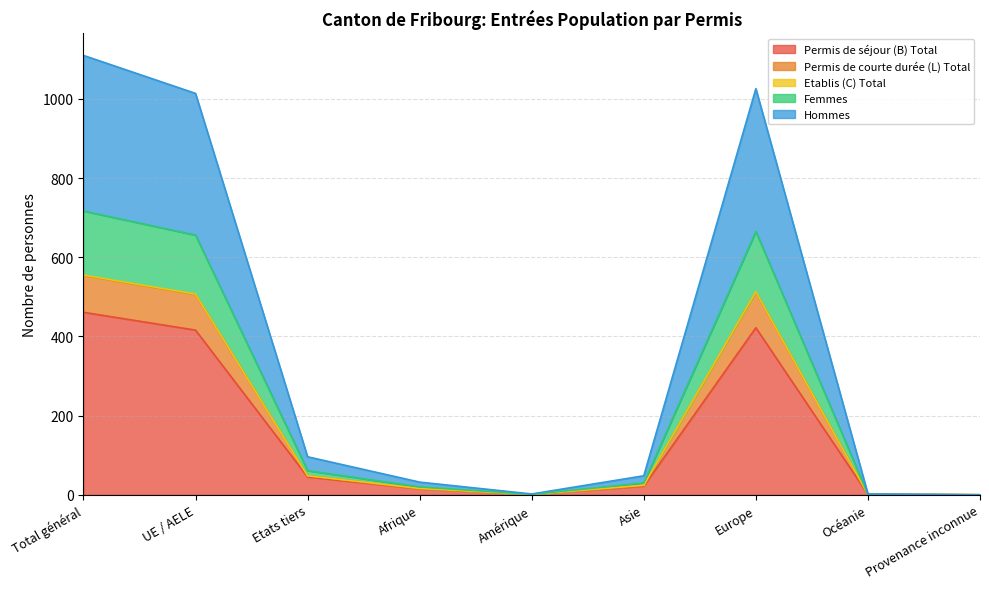

What is the maximum value for Permis de séjour (B) Total?

461